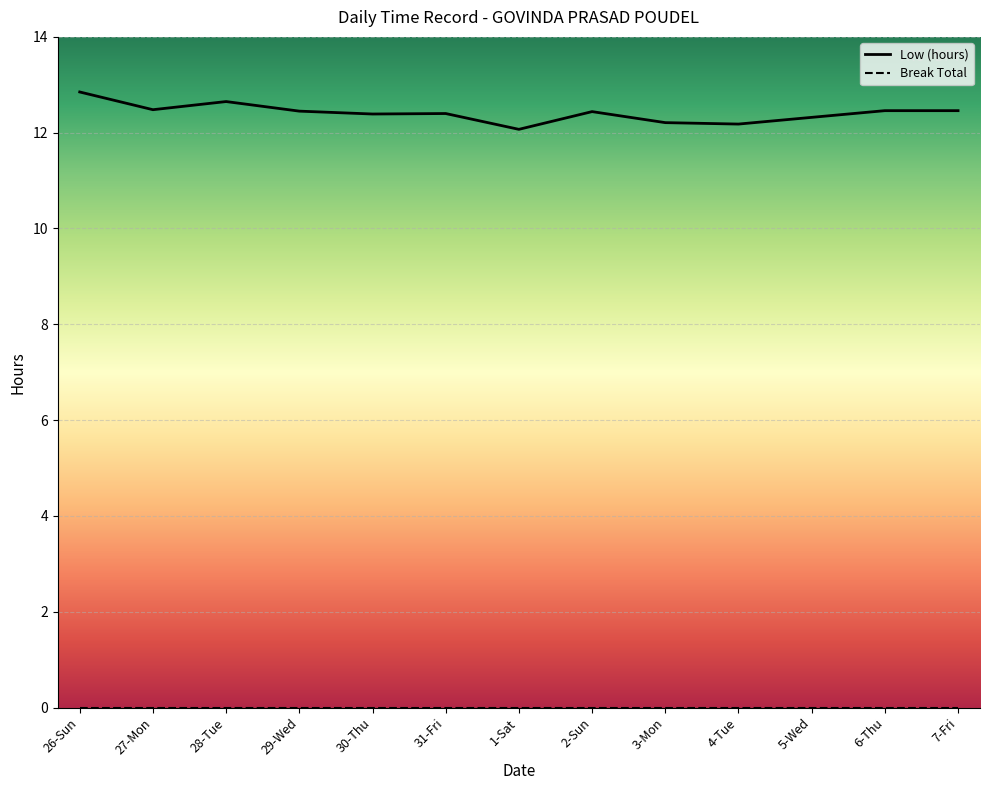

The chart shows a value of 17.5 at 28-Tue. True or false?

False